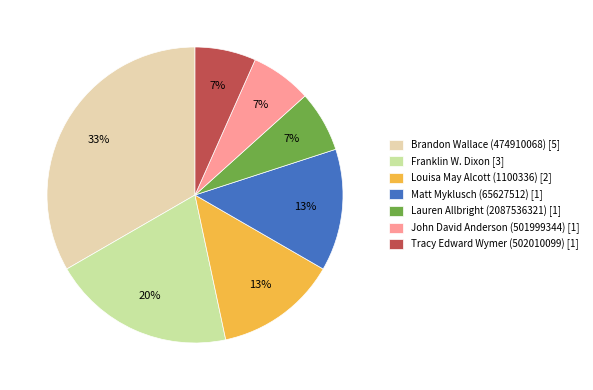

How much of the chart is everything except Franklin W. Dixon [3]?

80.0%